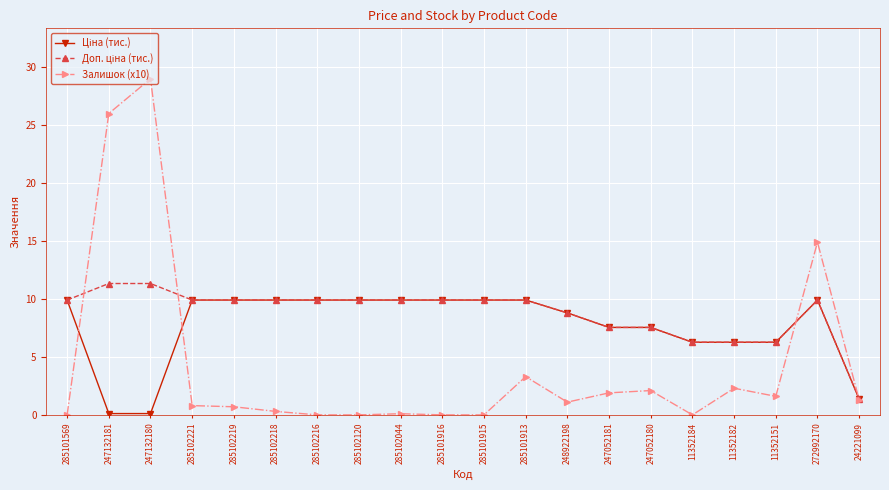

What is the label of the 18th point from the left?

11352151